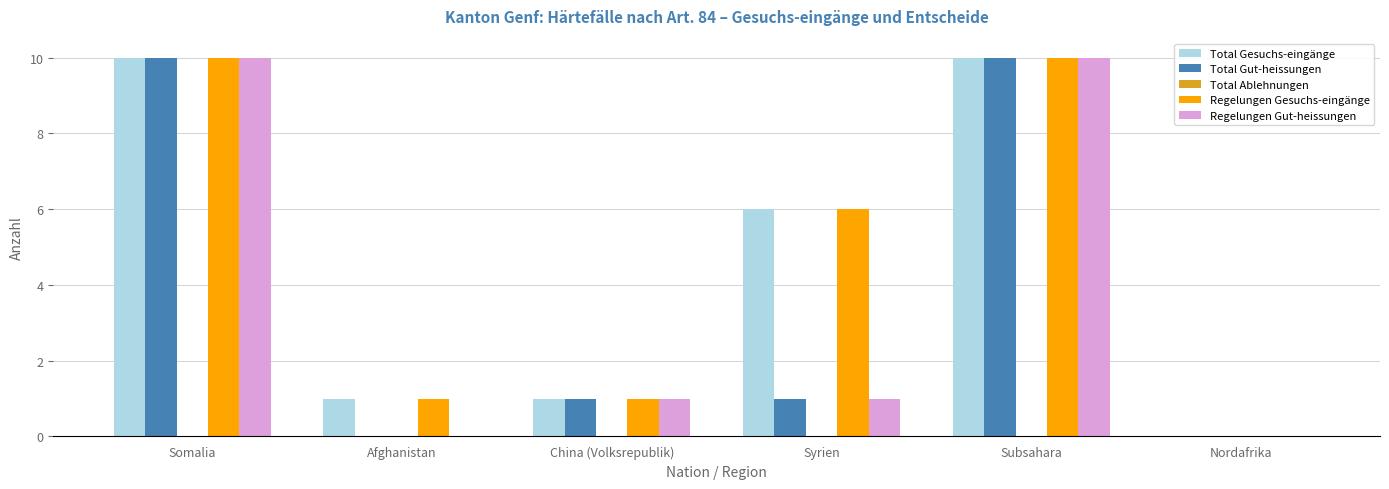

What is the maximum value shown in the chart?

10